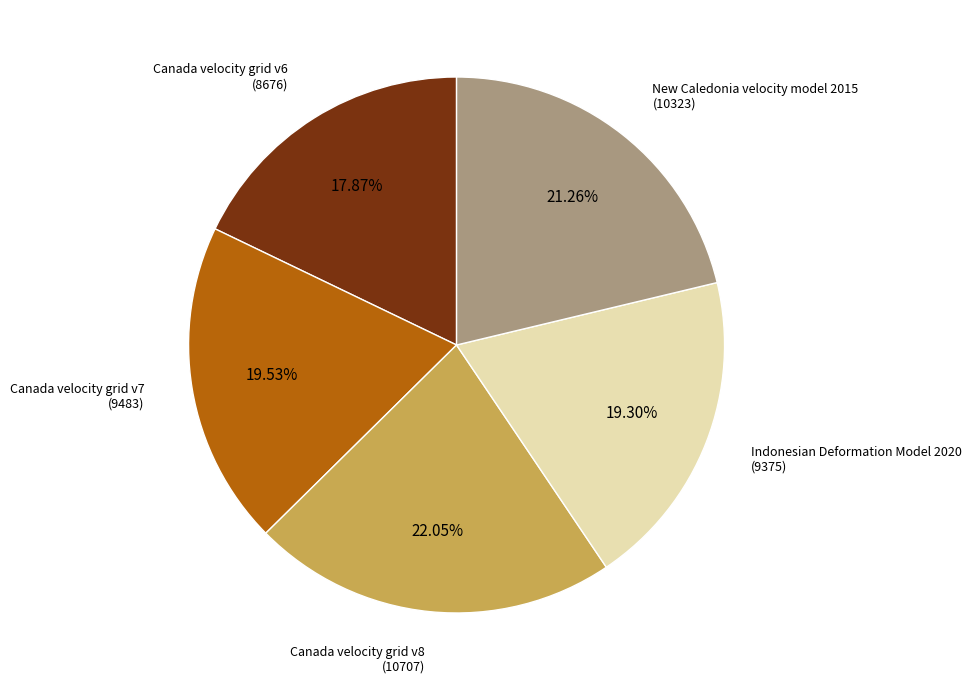

Is the sum of Canada velocity grid v6 and New Caledonia velocity model 2015 greater than half?

No